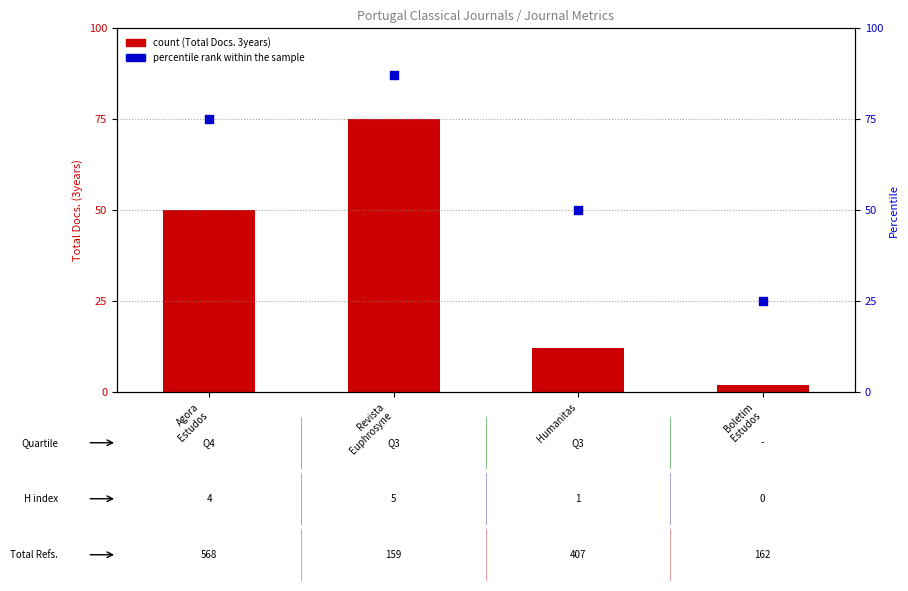

At how many categories does at least one series exceed 69?

2